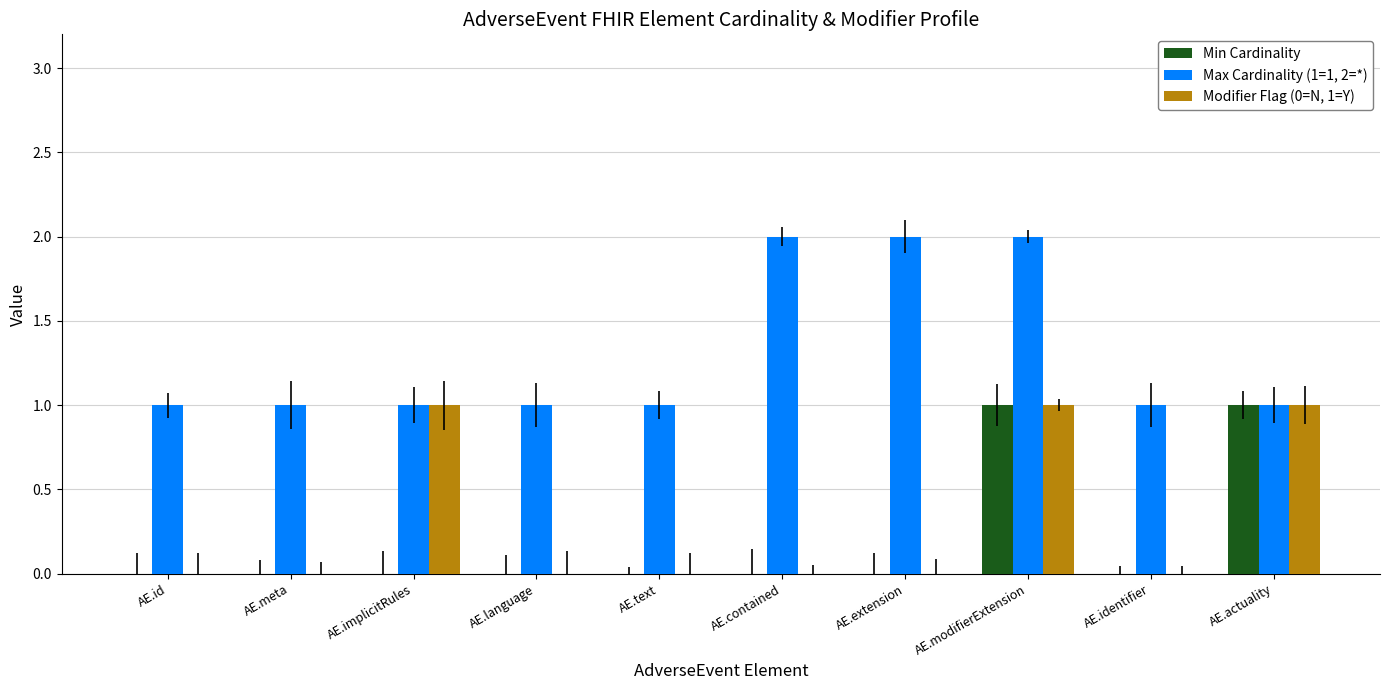

Reading right to left, list all the values displayed in this chart.

Min Cardinality: 1	0	1	0	0	0	0	0	0	0
Max Cardinality (1=1, 2=*): 1	1	2	2	2	1	1	1	1	1
Modifier Flag (0=N, 1=Y): 1	0	1	0	0	0	0	1	0	0